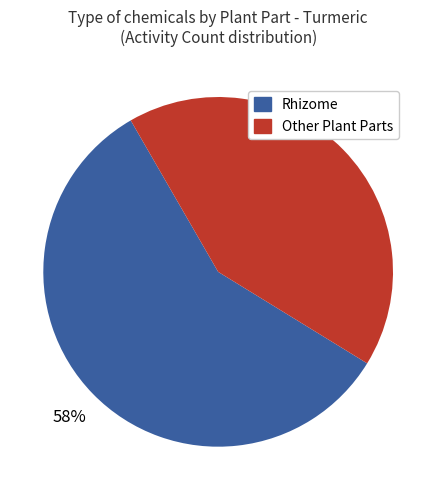

Is there any slice that represents more than half of the pie?

Yes